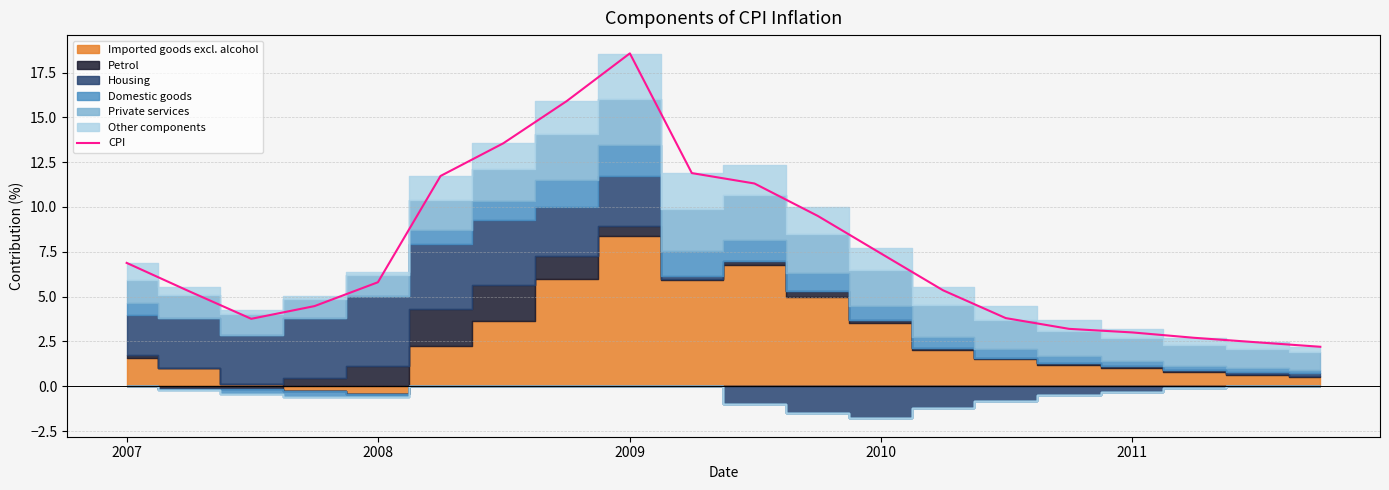

What is the maximum value for CPI?

18.6